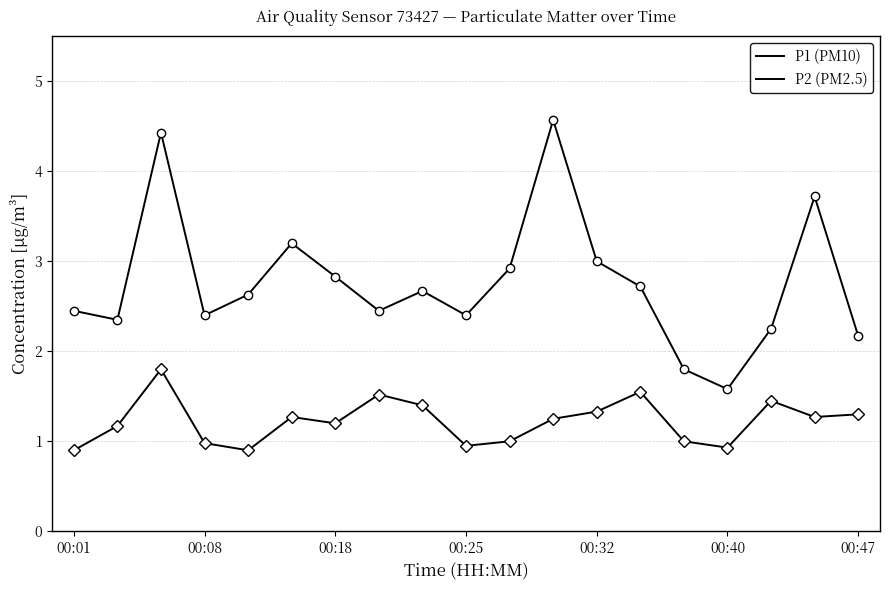

Is this an area chart (filled region under the line)?

No